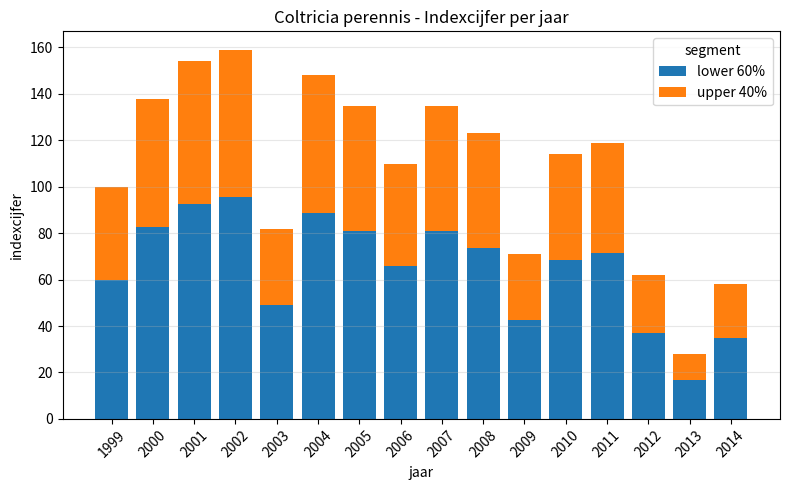

What is the minimum value for lower 60%?

16.8